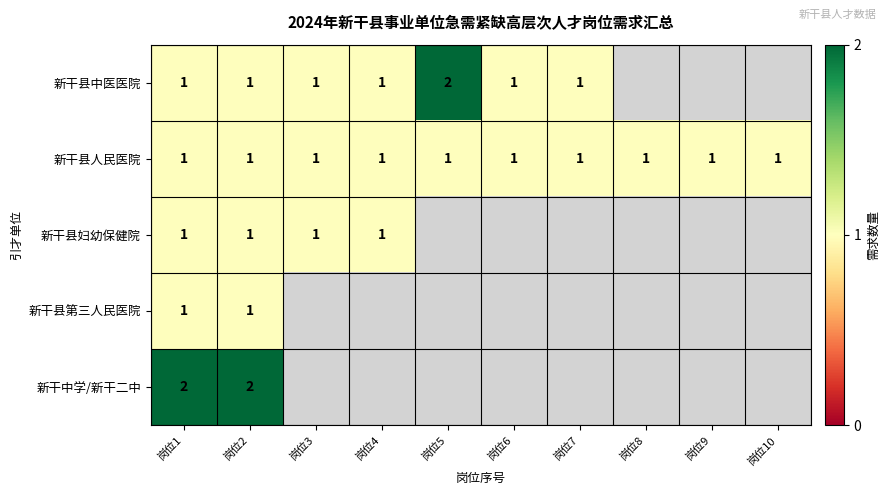

Is it true that 新干县妇幼保健院 equals 1 at 岗位3?

True